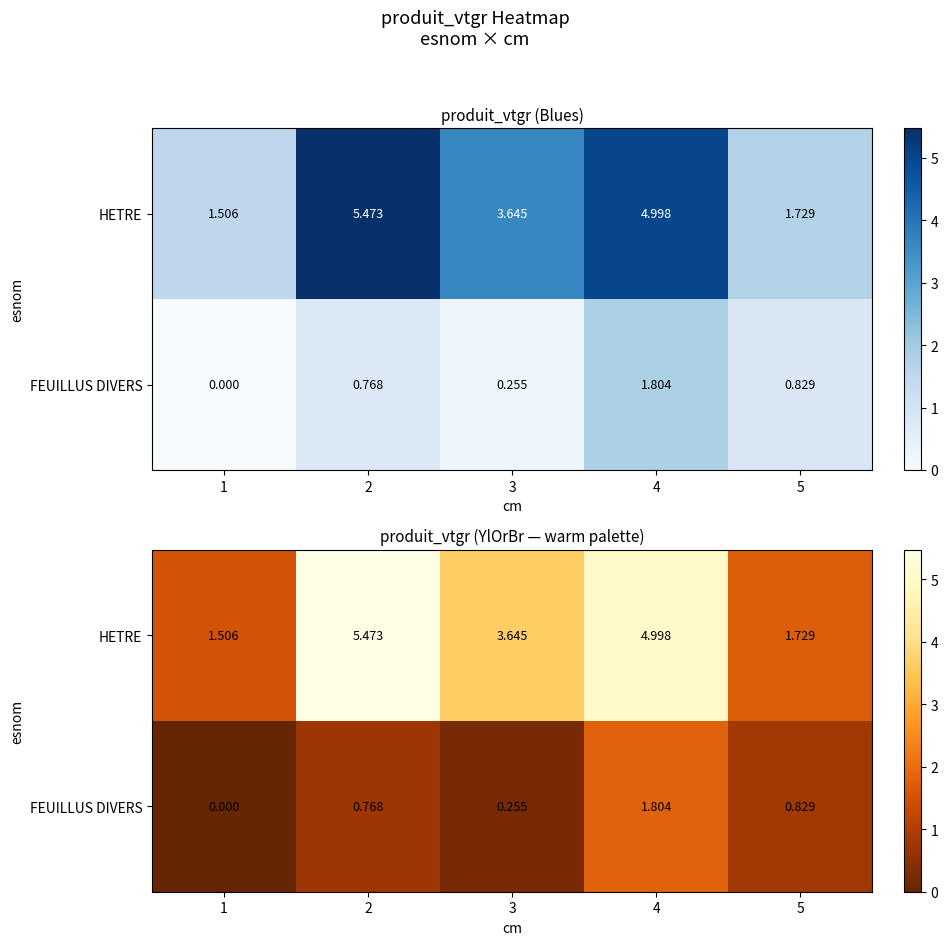

How many data points in HETRE are above 3?

3